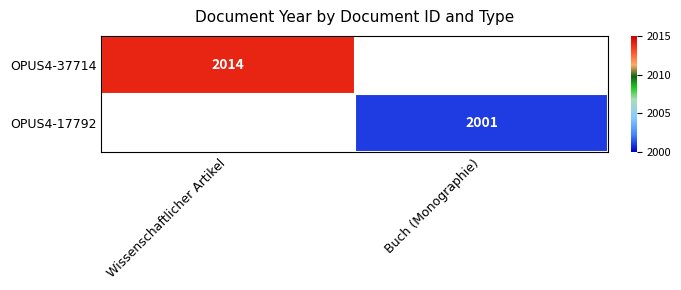

The value of OPUS4-17792 at Buch (Monographie) is 3267. True or false?

False